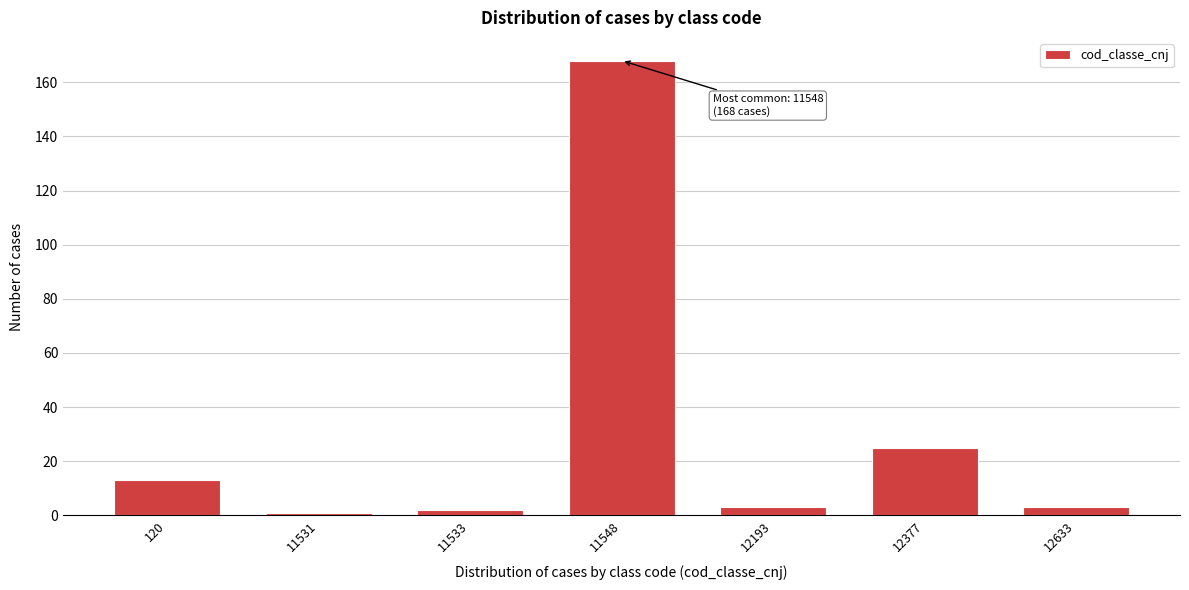

Reading left to right, what are all the values shown in this chart?

13	1	2	168	3	25	3